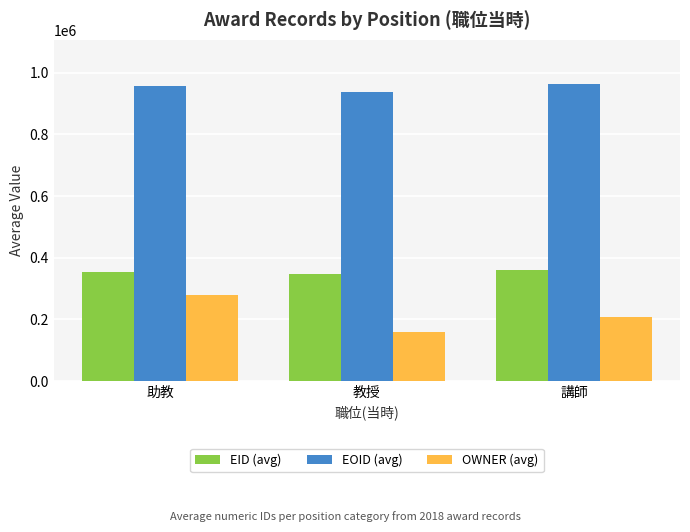

The value of OWNER (avg) at 講師 is 143044. True or false?

False